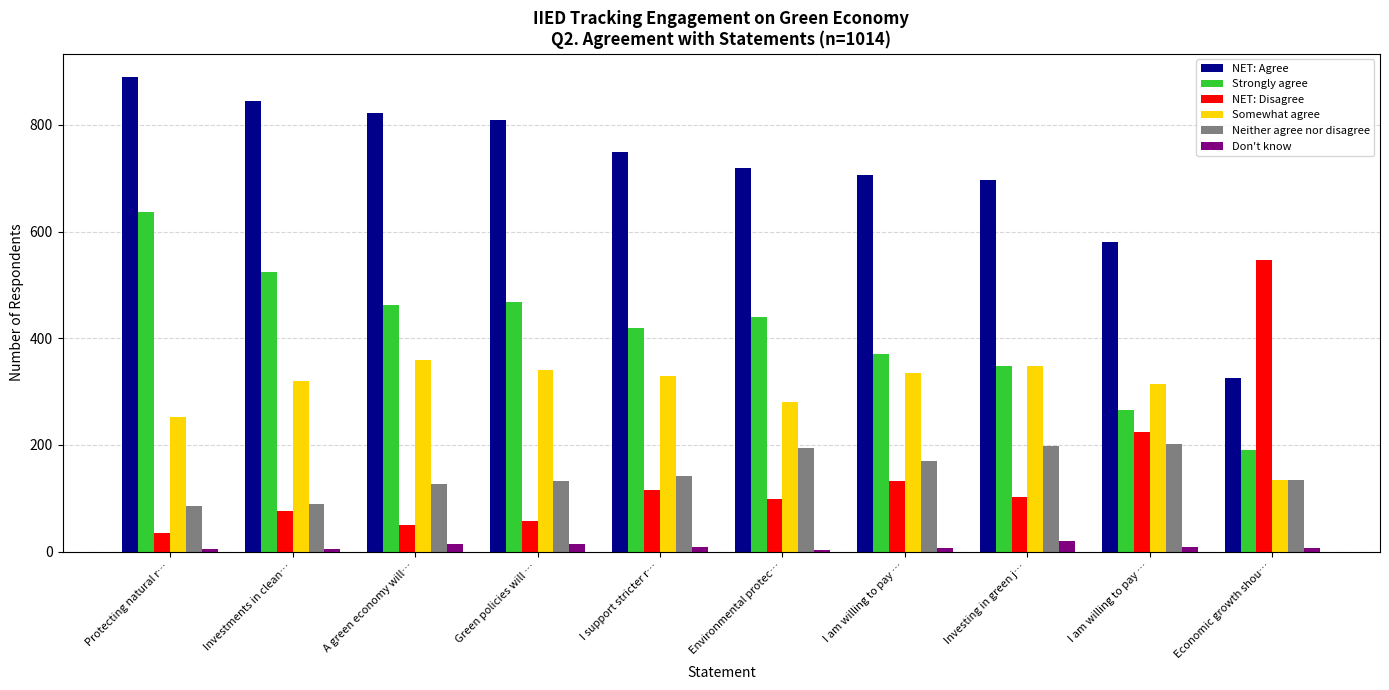

What is the label of the 2nd bar from the left?

Investments in clean…